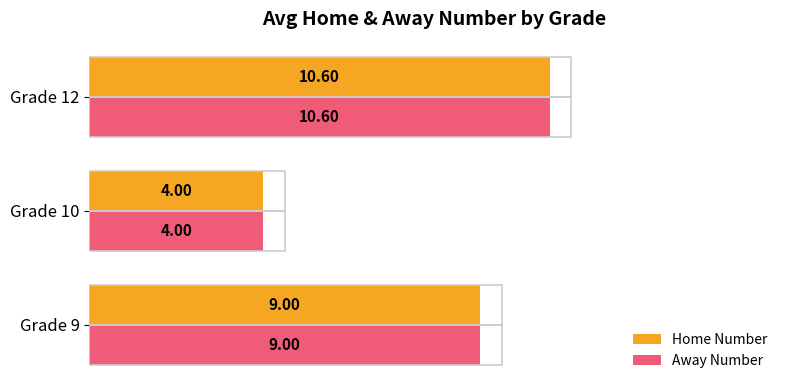

Is the value of Home Number at Grade 10 greater than the value of Away Number at Grade 9?

No